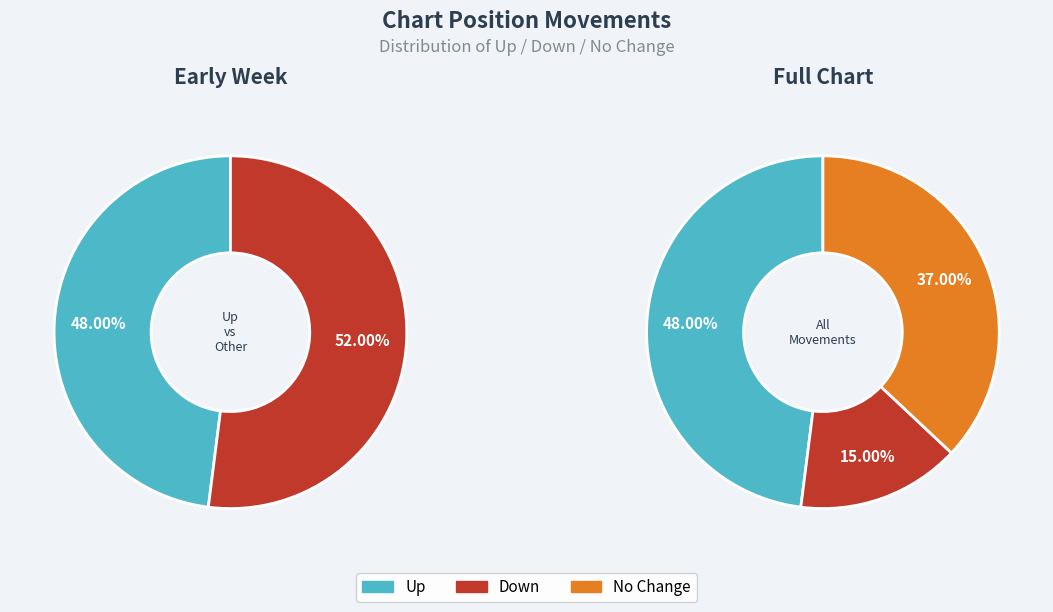

Which category has the smallest portion of the pie?

down